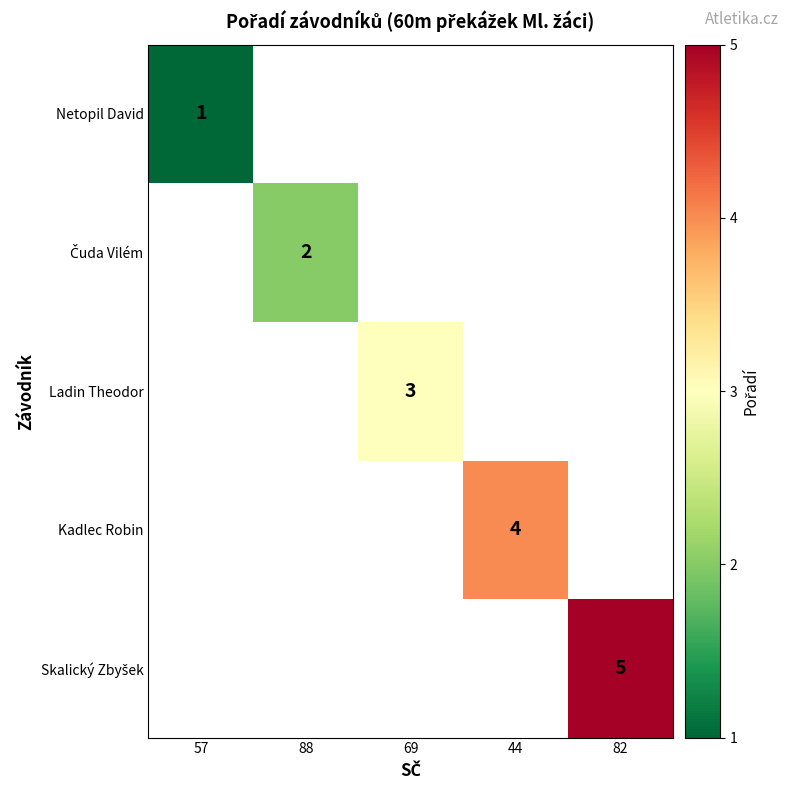

Which has a higher value, 44 or 82?

82